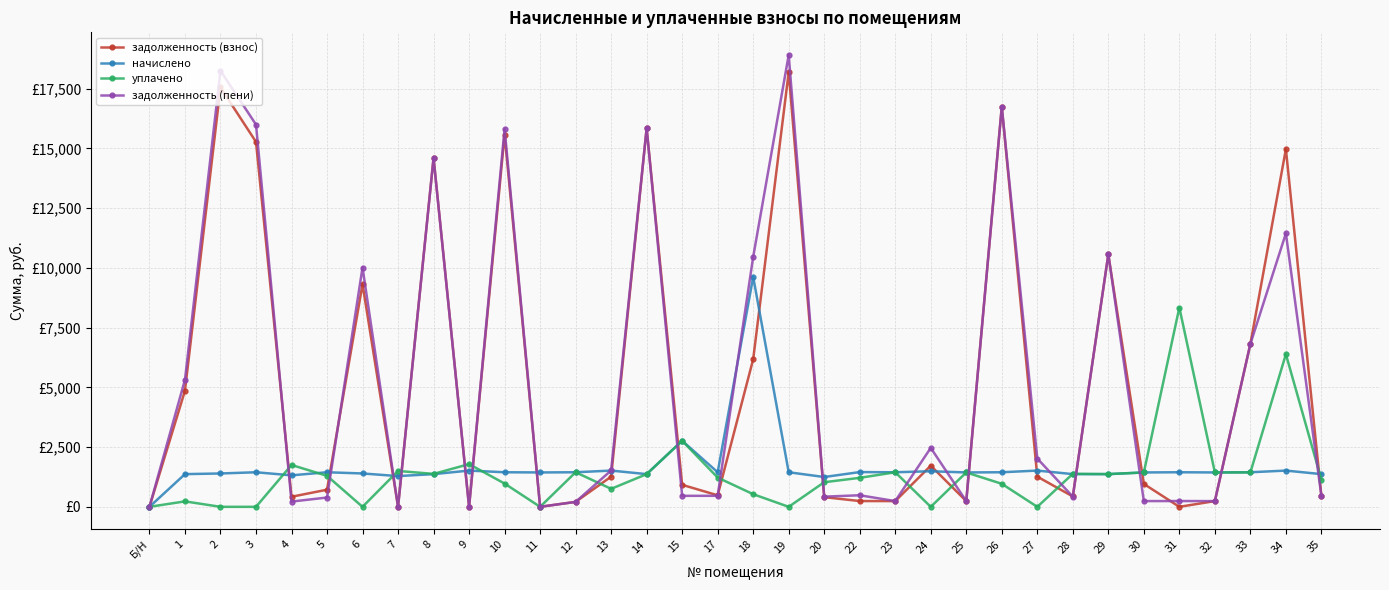

Is this an area chart (filled region under the line)?

No